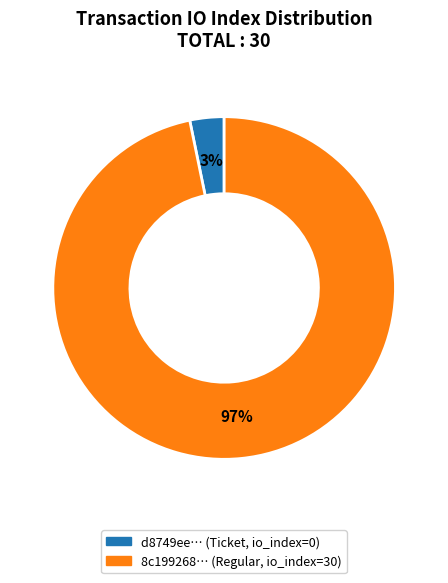

Is there a majority slice in this chart?

Yes